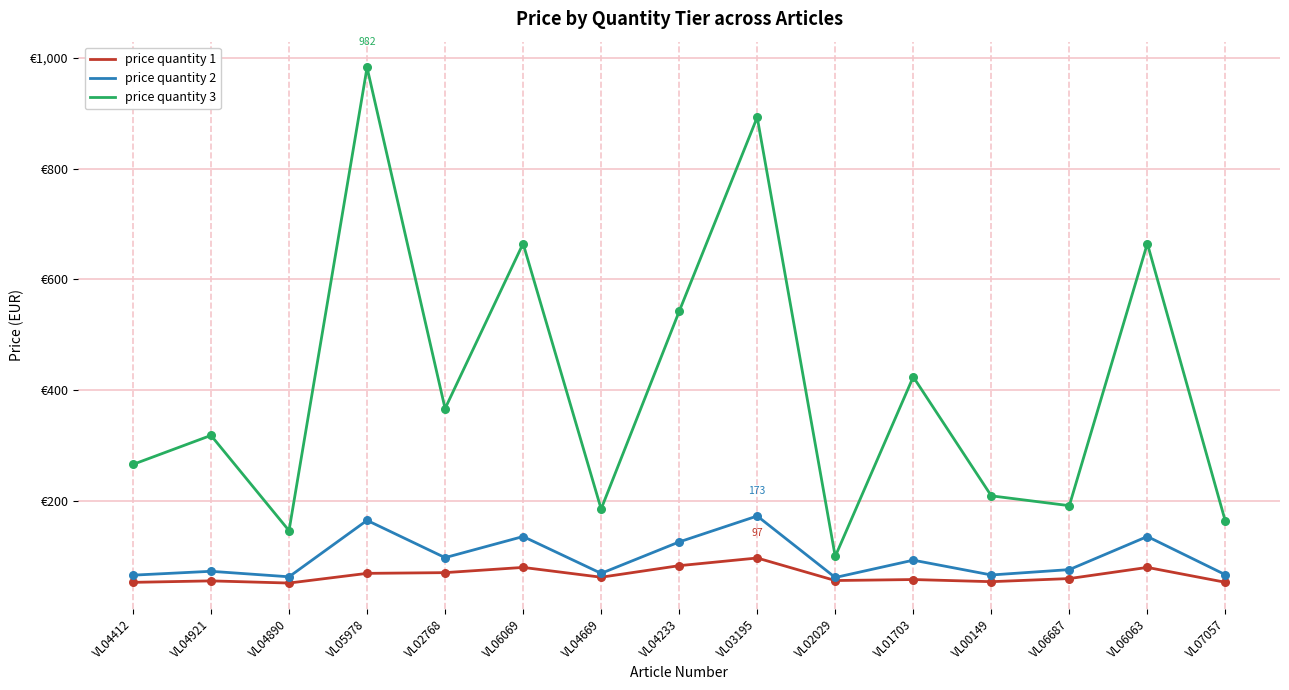

What is the total value across all series at VL01703?

575.6